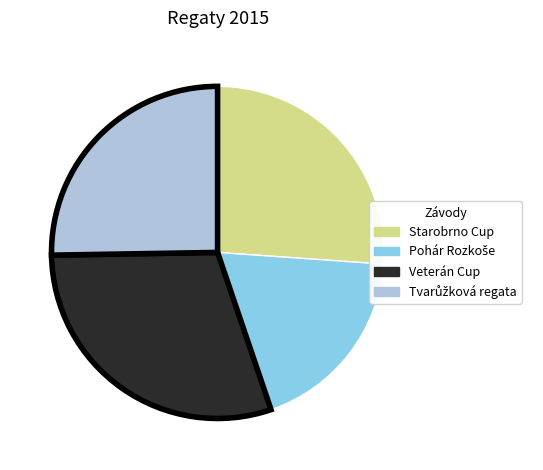

Which category has the biggest portion of the pie?

Veterán Cup